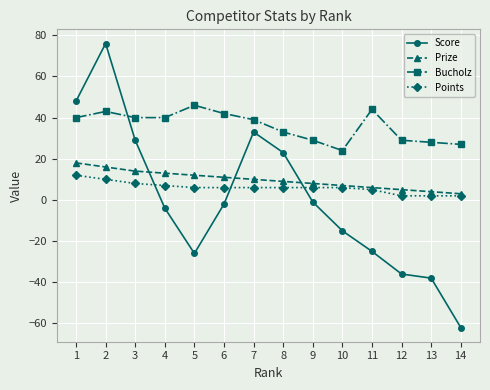

Where is the first local maximum for Score?

2